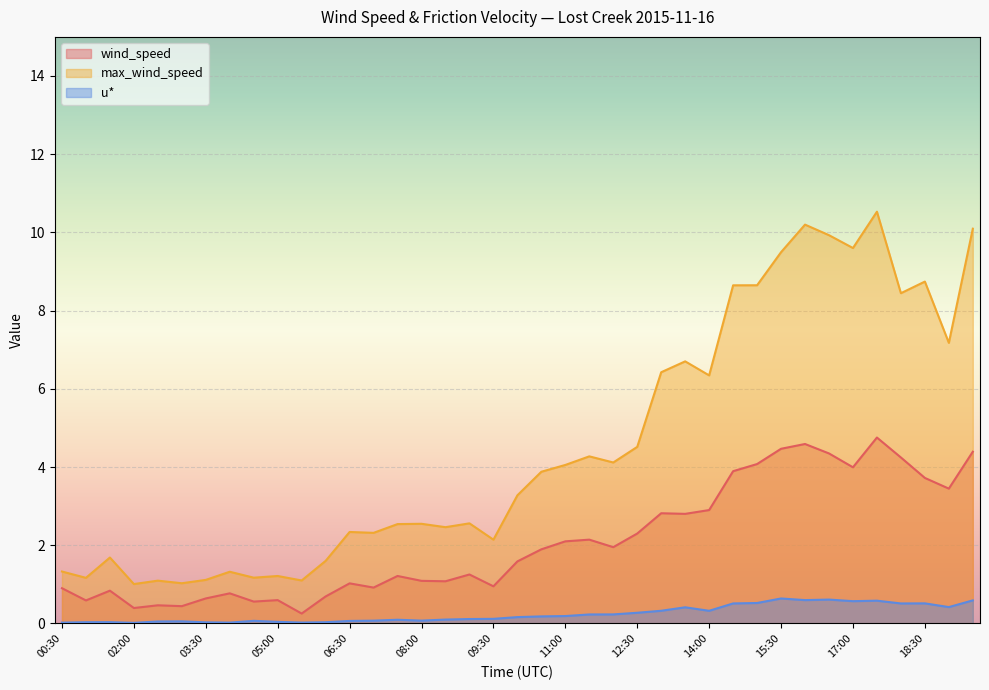

Which series changed the most between 03:30 and 07:30?

max_wind_speed